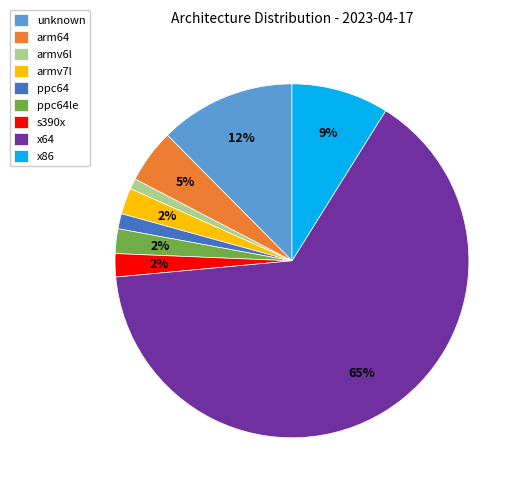

Is there a majority slice in this chart?

Yes